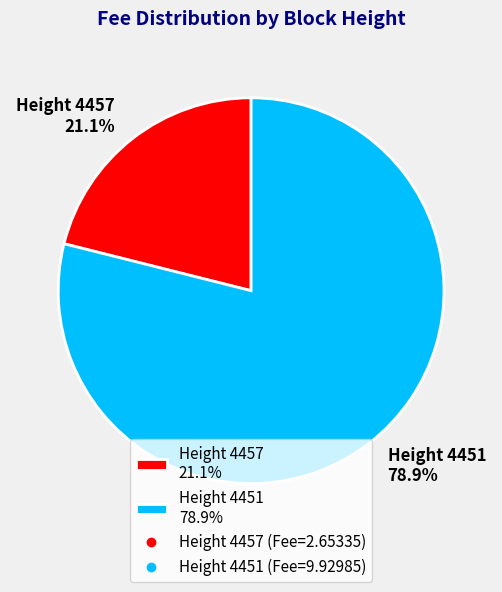

Count the number of slices in the pie.

2